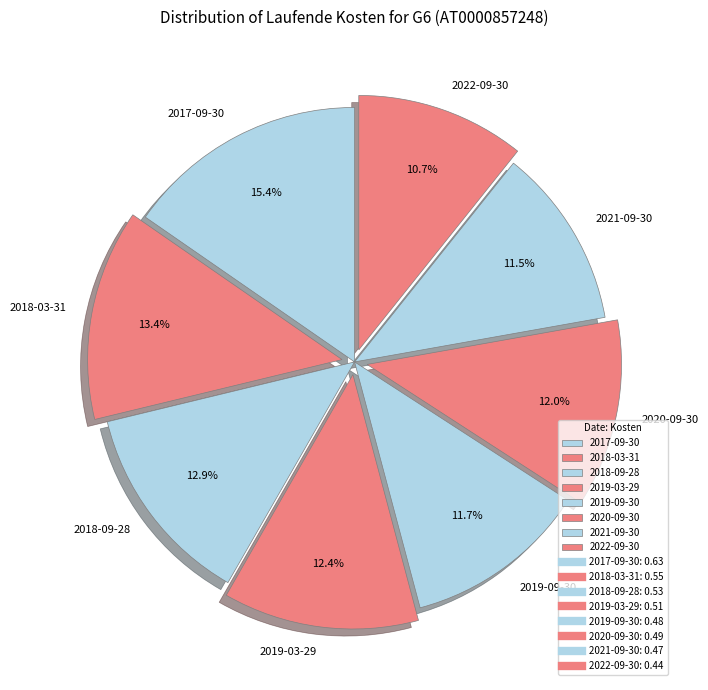

Between 2017-09-30 and 2018-03-31, which is larger?

2017-09-30